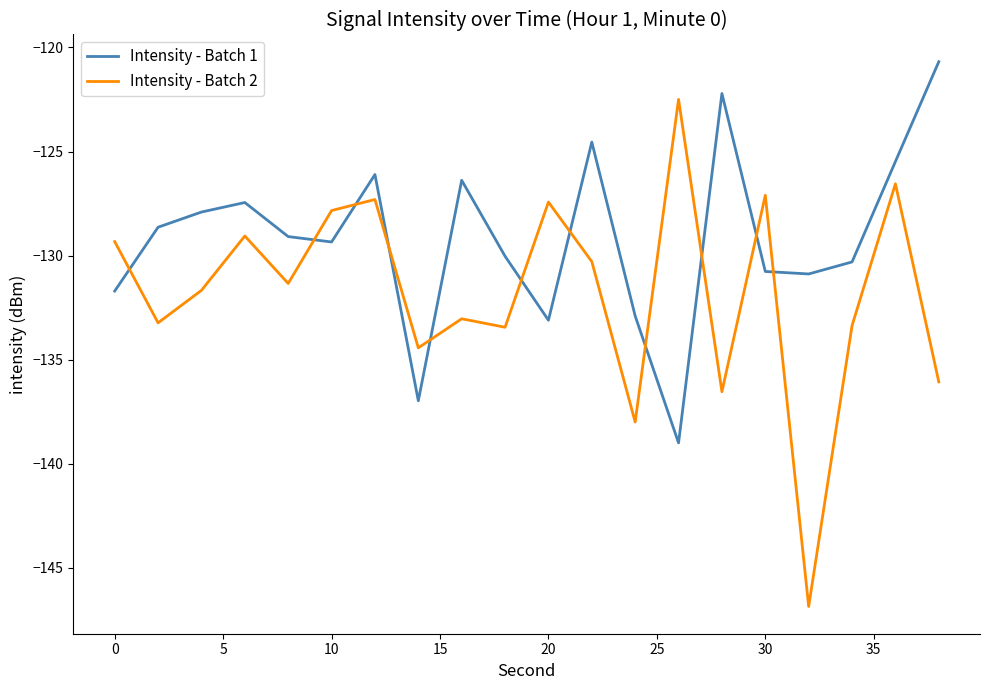

Rank the series by their maximum value, from lowest to highest.

Intensity - Batch 2, Intensity - Batch 1